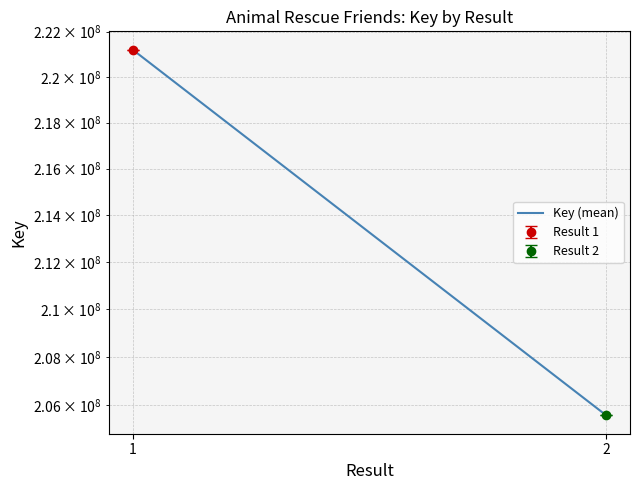

What is the minimum value shown in the chart?

205584576